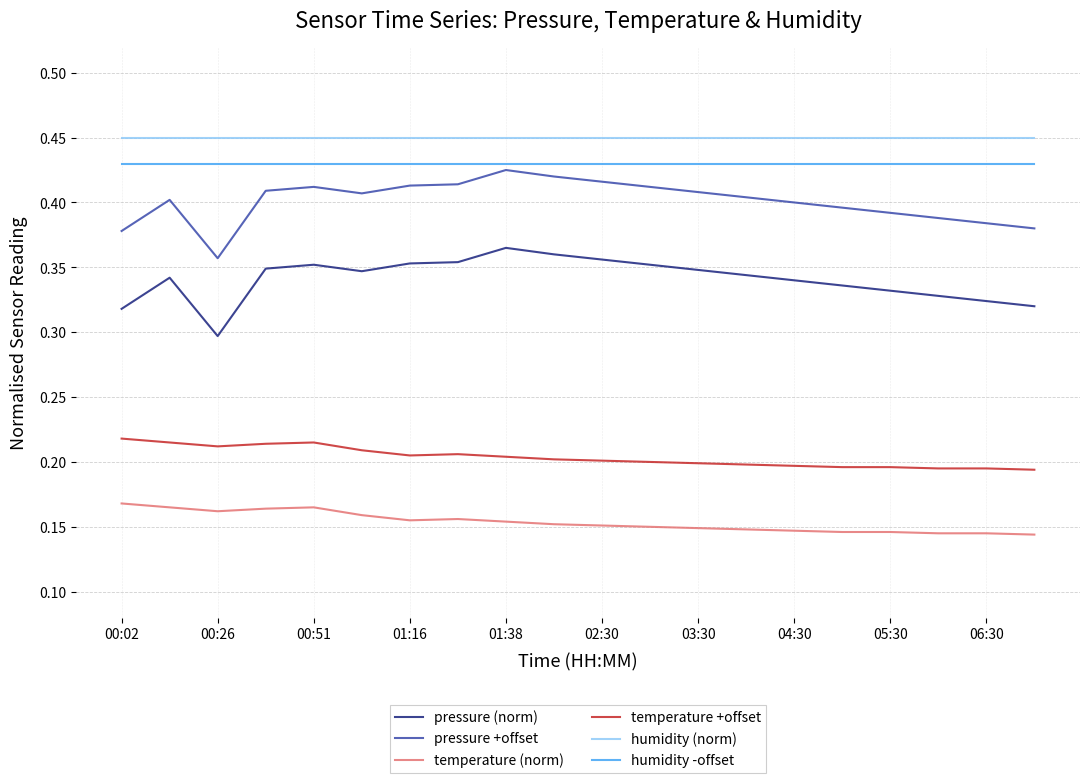

True or false: humidity -offset and pressure (norm) cross at least once.

False